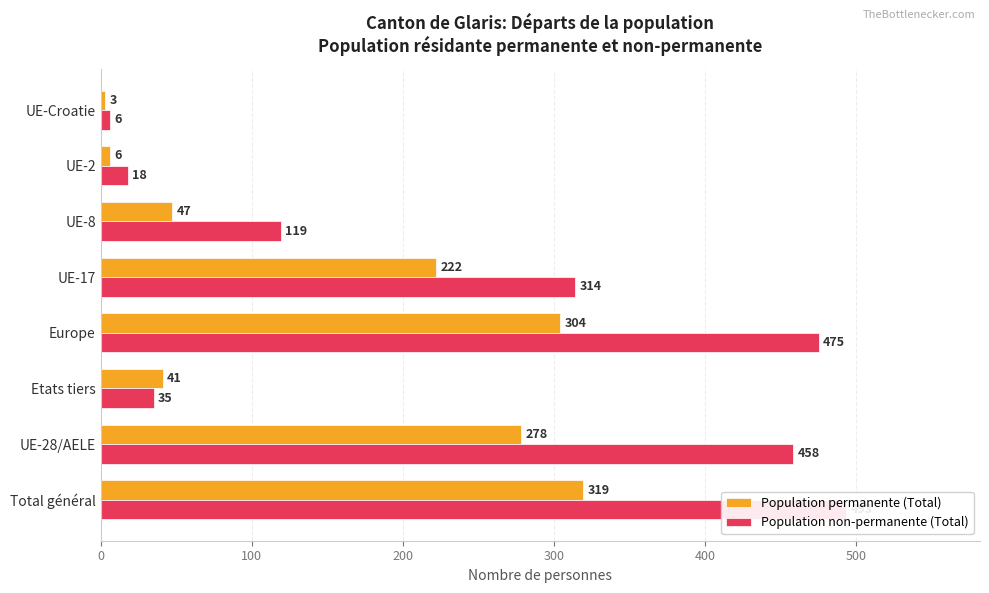

At how many categories does at least one series exceed 74?

5